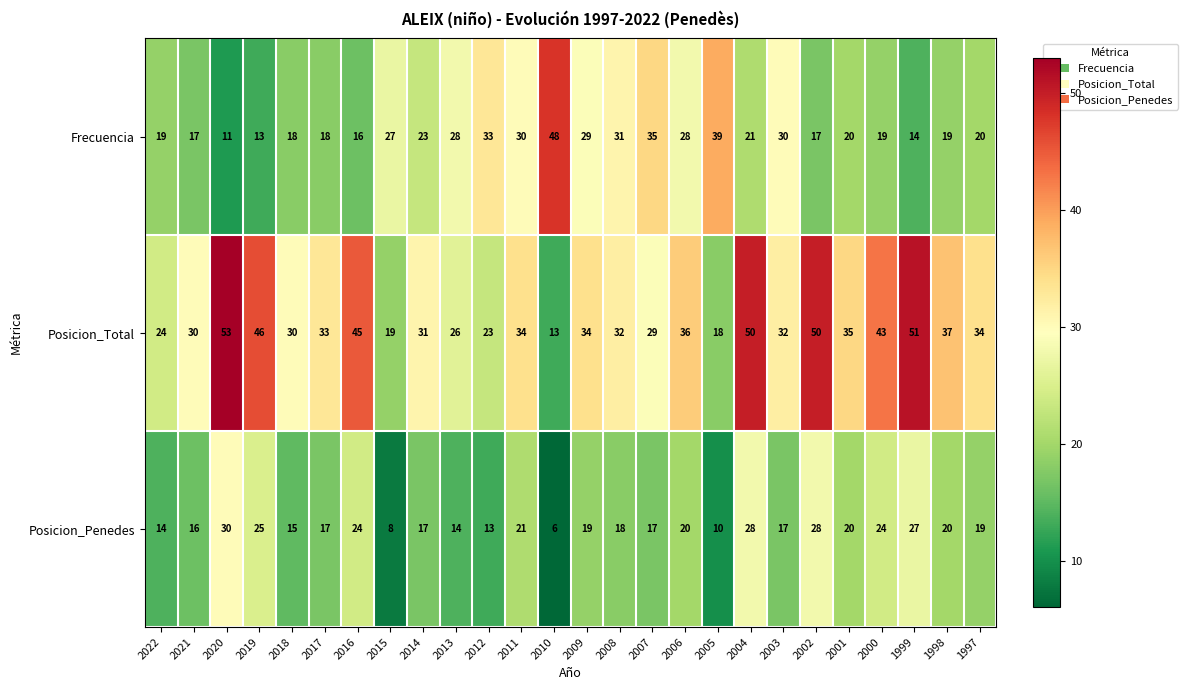

Between 2007 and 1998, which series saw the biggest shift?

Frecuencia